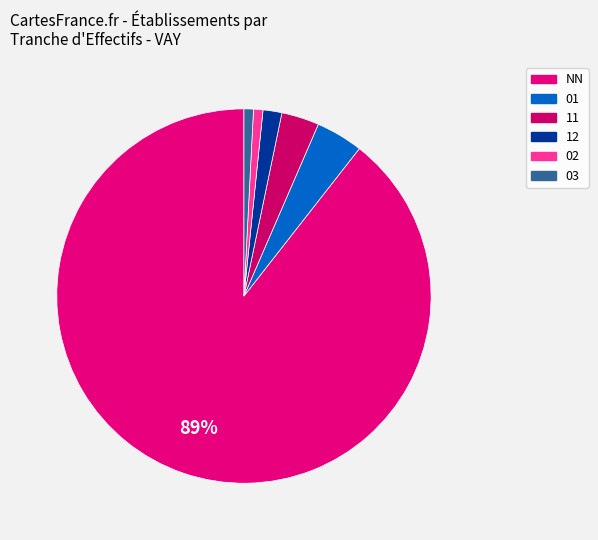

Which slice is the largest?

NN